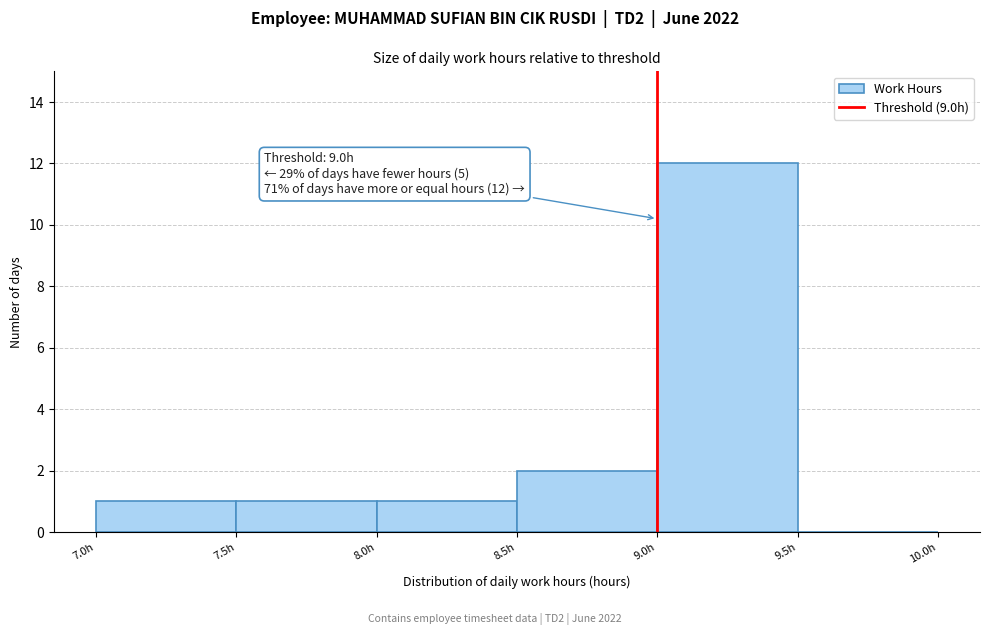

Over which range of the x-axis is the bar tallest?

9.0 to 9.5